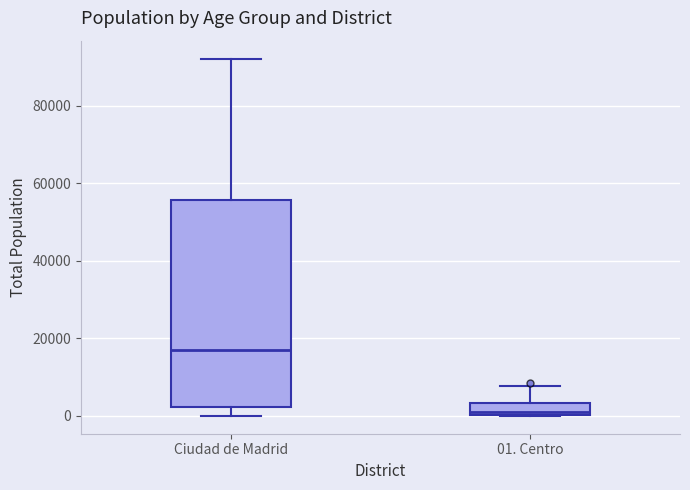

Comparing the boxes themselves (not the whiskers), which one is the tallest?

Ciudad de Madrid